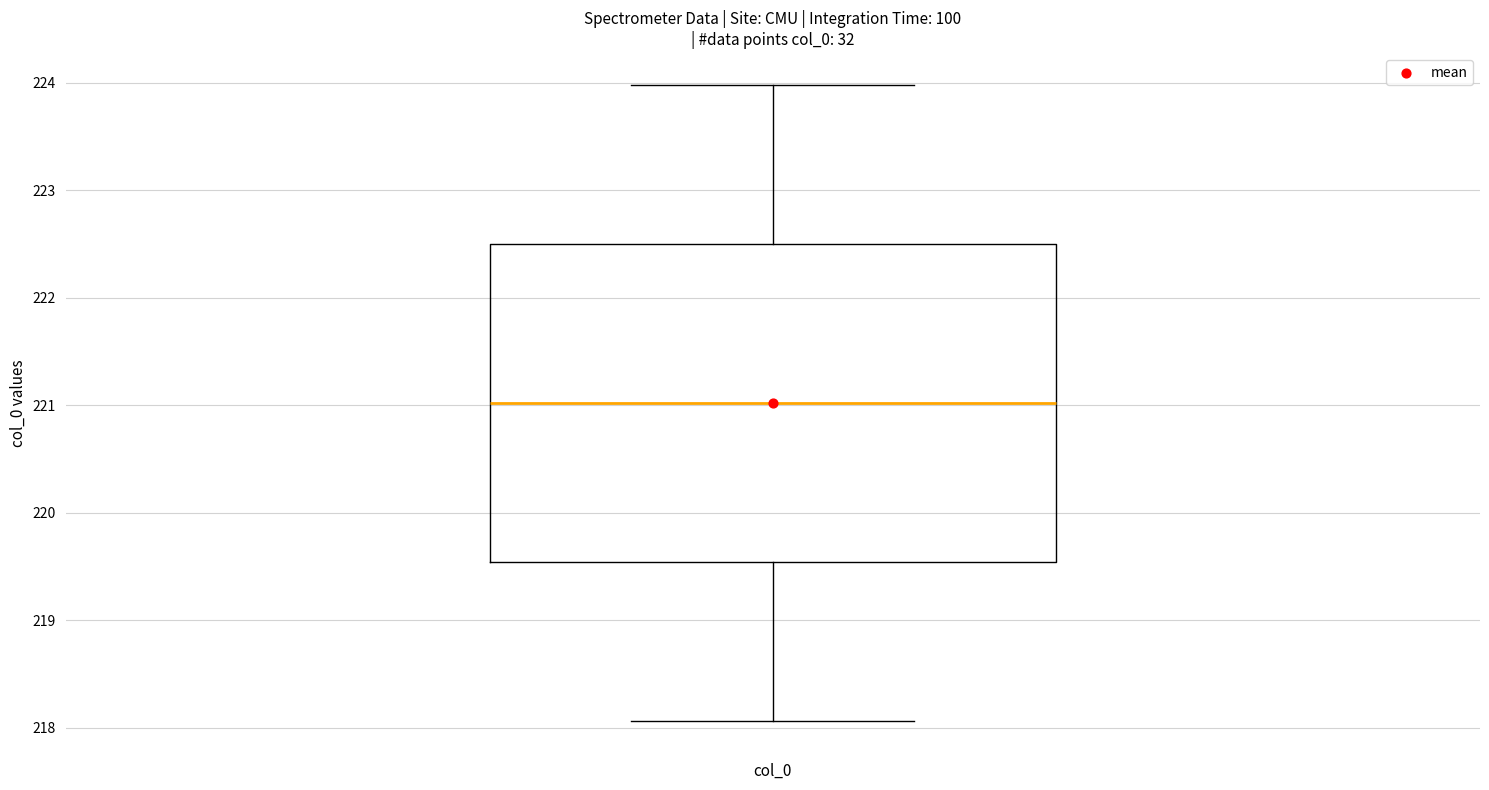

Where is the lower edge of the box for col_0 on the y-axis? The values are not printed on the chart, so give them approximately, as read against the axis.

219.5